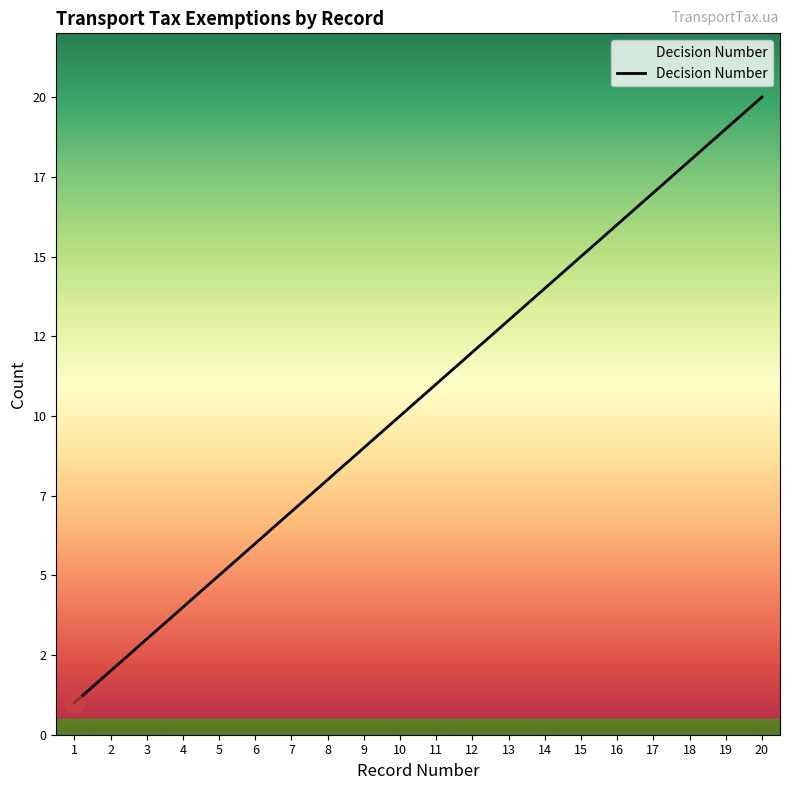

At which label is the value closest to 10?

10